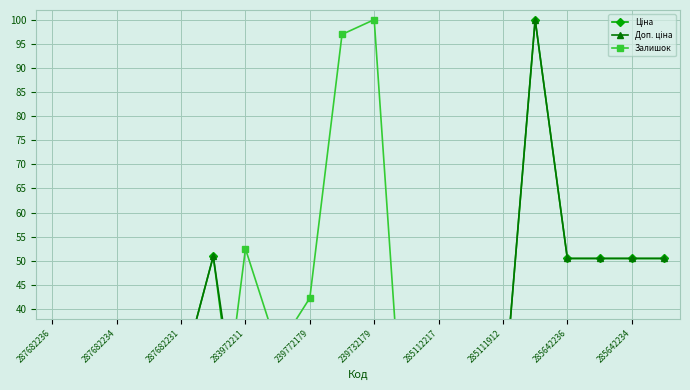

How many values in the Ціна series are below 25?

9